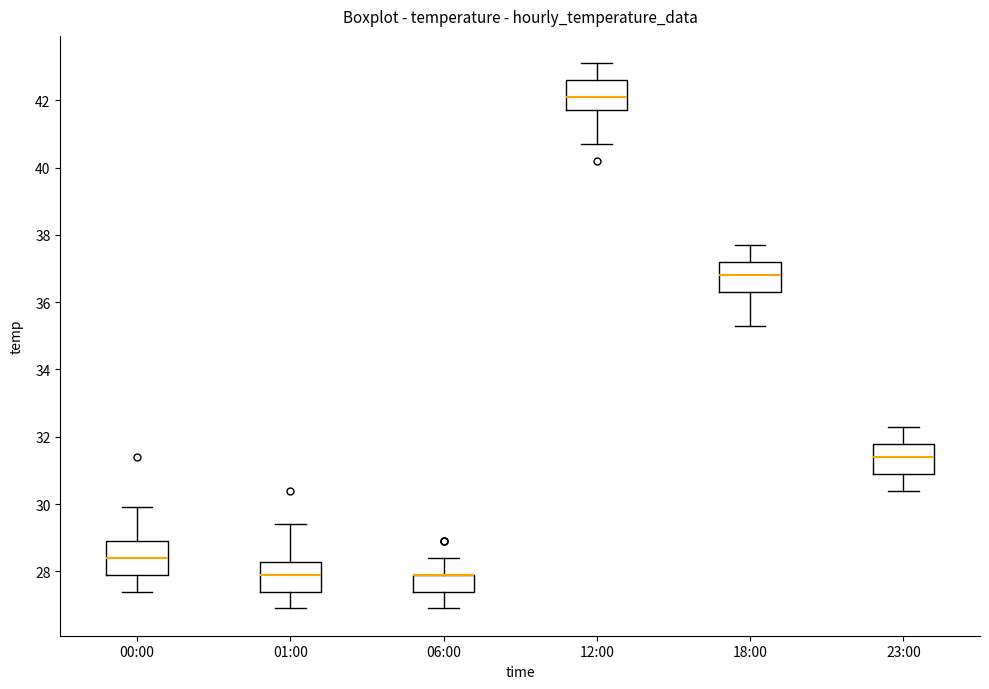

Reading left to right, read every box against the y-axis: the position of its median line, the range the box covers, and the ends of its whiskers. The values are not printed on the chart, so give them approximately, as read against the axis.

00:00: median 28.4, box 28.0 to 29.0, whiskers 27.4 to 30.0
01:00: median 28.0, box 27.4 to 28.2, whiskers 27.0 to 29.4
06:00: median 28.0 (drawn on the box's upper edge), box 27.4 to 28.0, whiskers 27.0 to 28.4
12:00: median 42.2, box 41.8 to 42.6, whiskers 40.8 to 43.2
18:00: median 36.8, box 36.4 to 37.2, whiskers 35.4 to 37.8
23:00: median 31.4, box 31.0 to 31.8, whiskers 30.4 to 32.4